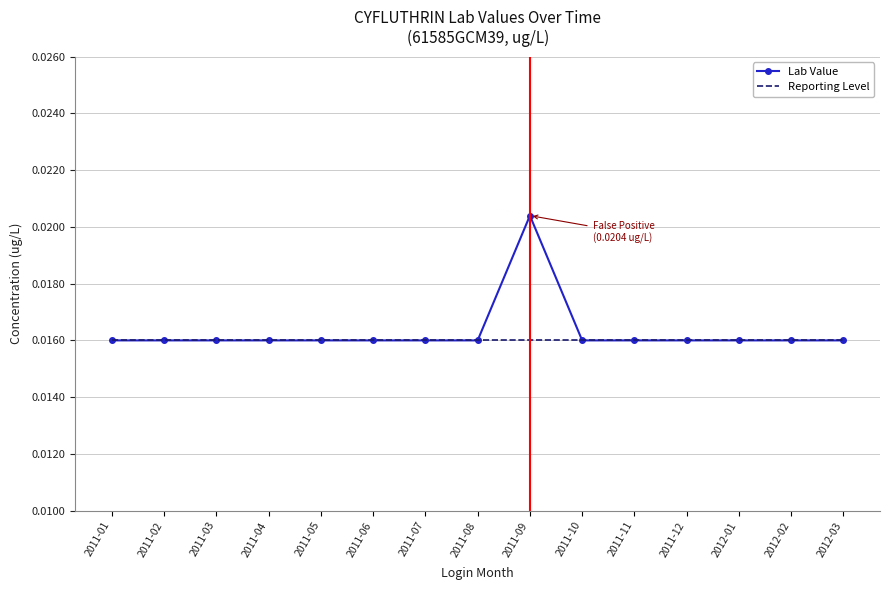

What position from the right is 2011-12?

4